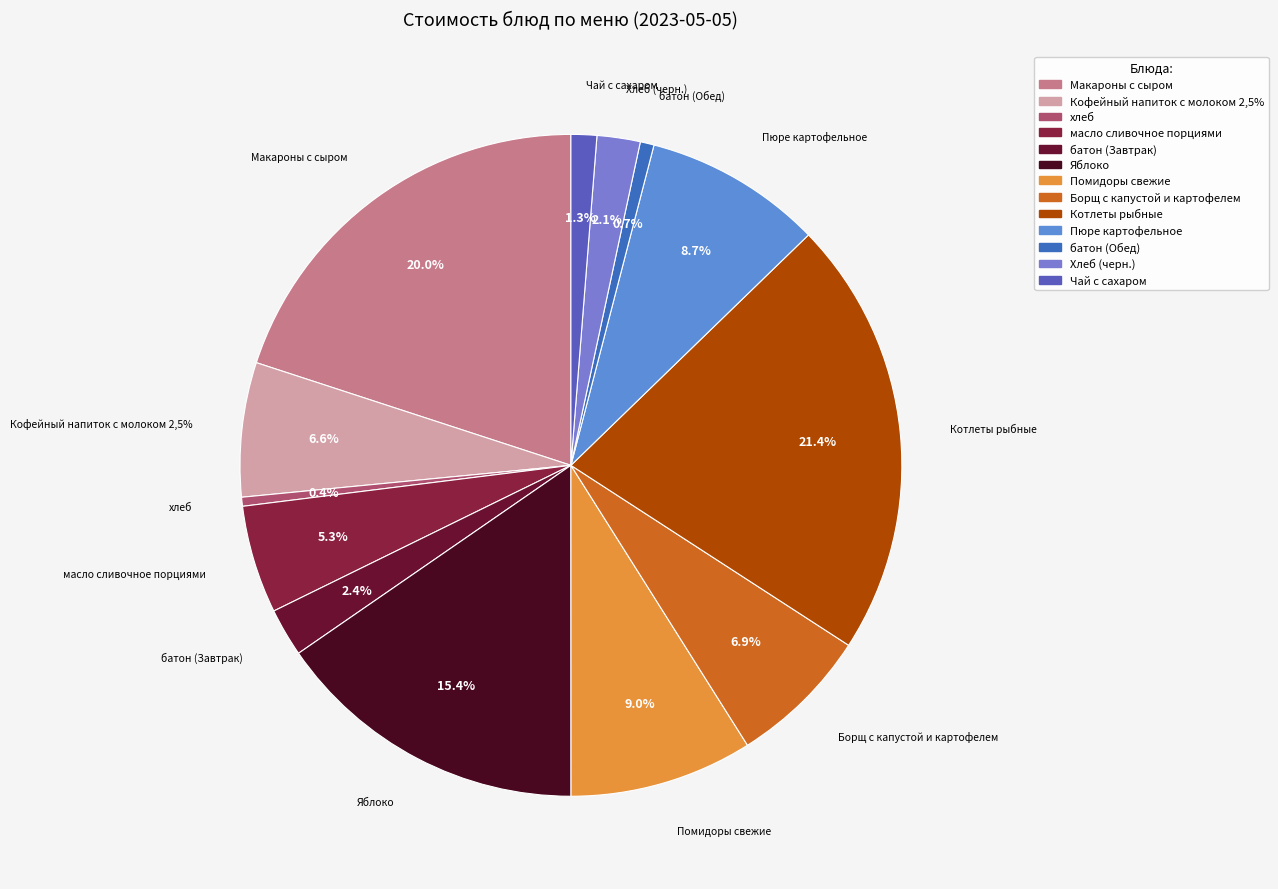

Combined, what portion of the pie is Хлеб (черн.) and Яблоко?

17.5%